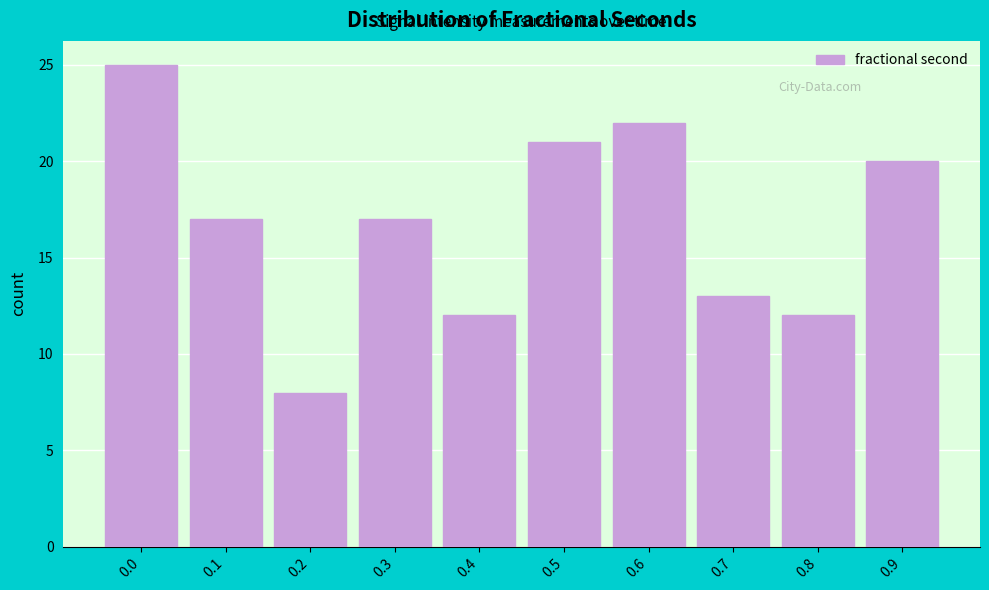

Reading left to right, extract all data points from this chart.

0.0=25	0.1=17	0.2=8	0.3=17	0.4=12	0.5=21	0.6=22	0.7=13	0.8=12	0.9=20